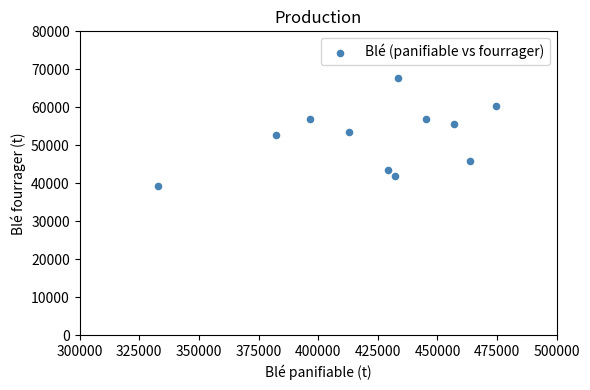

What is the average X value?

423643